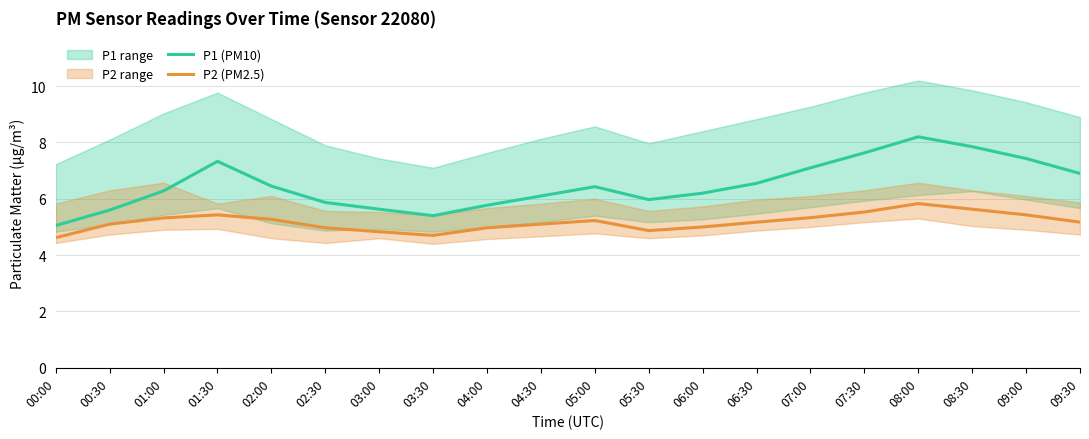

What is the label of the 8th point from the right?

06:00